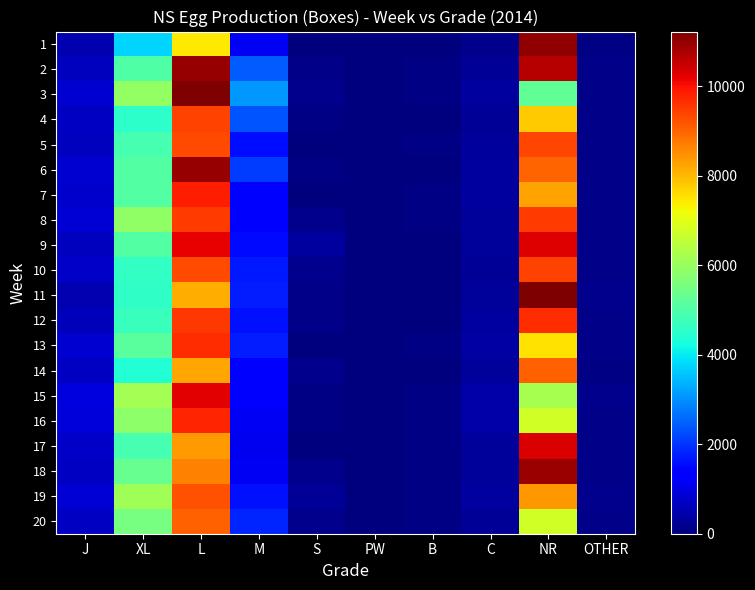

List the series in order of their peak value, lowest first.

14, 20, 19, 5, 4, 10, 8, 12, 13, 16, 7, 15, 9, 17, 18, 6, 2, 1, 3, 11